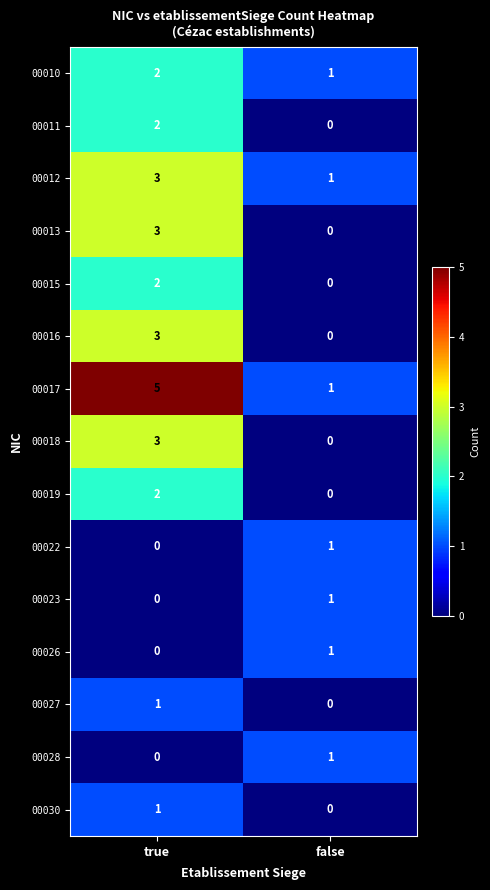

List the labels in order of 00012 value, smallest first.

false, true